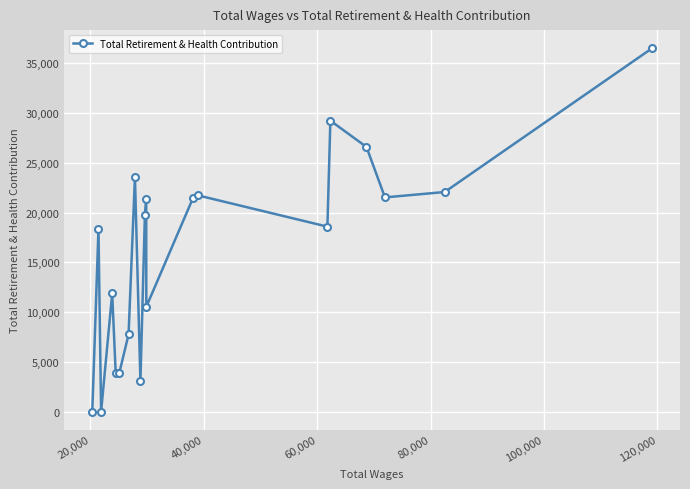

How many interior local peaks (higher than both neighbors) does the data have?

6